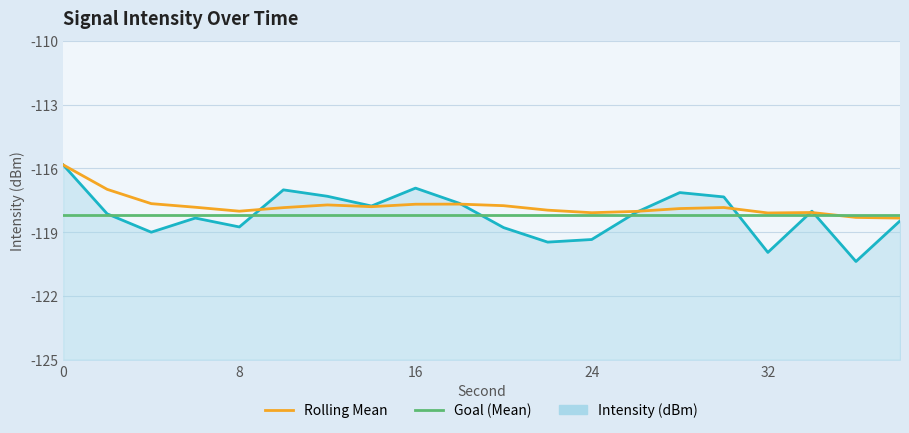

What is the maximum value for Intensity (dBm)?

-115.8